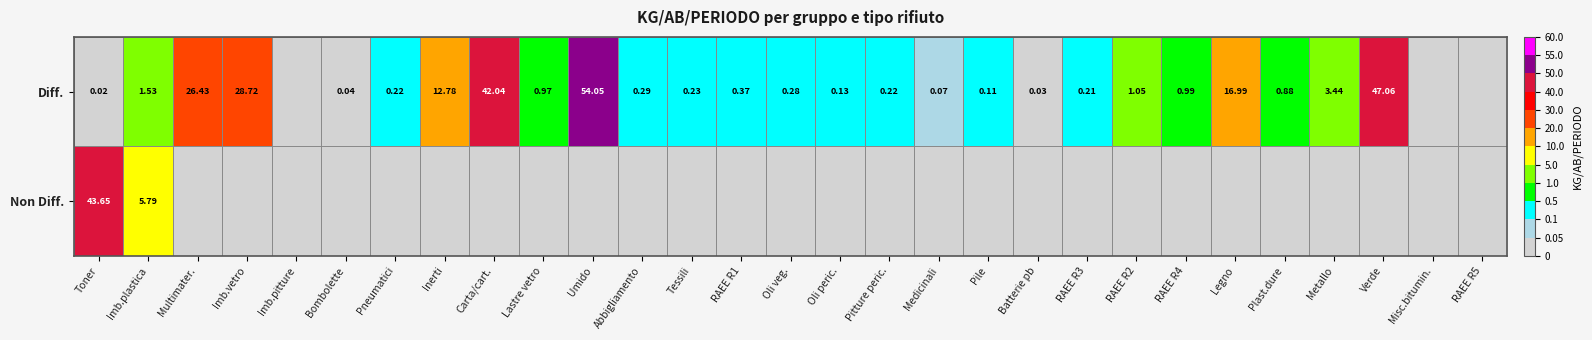

Which series changed the most between Pneumatici and RAEE R3?

Diff.